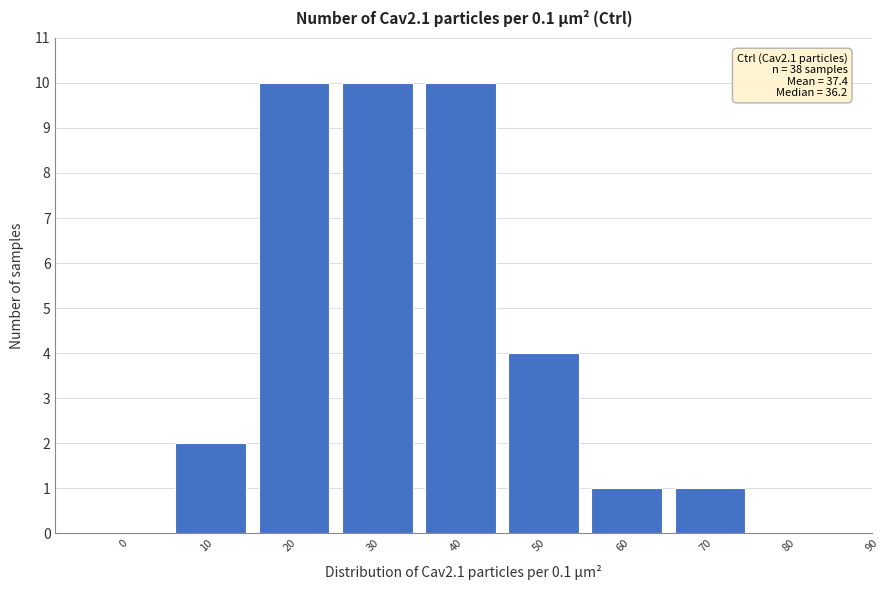

Reading right to left, list all the values displayed in this chart.

80=0	70=1	60=1	50=4	40=10	30=10	20=10	10=2	0=0